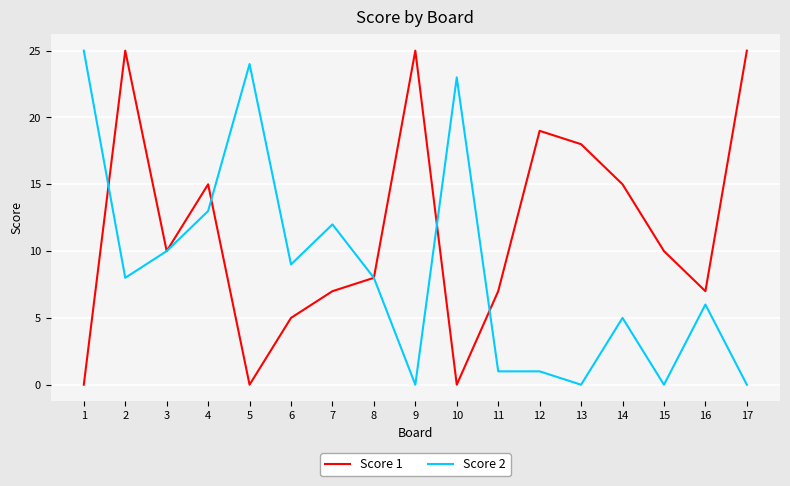

What is the maximum value shown in the chart?

25